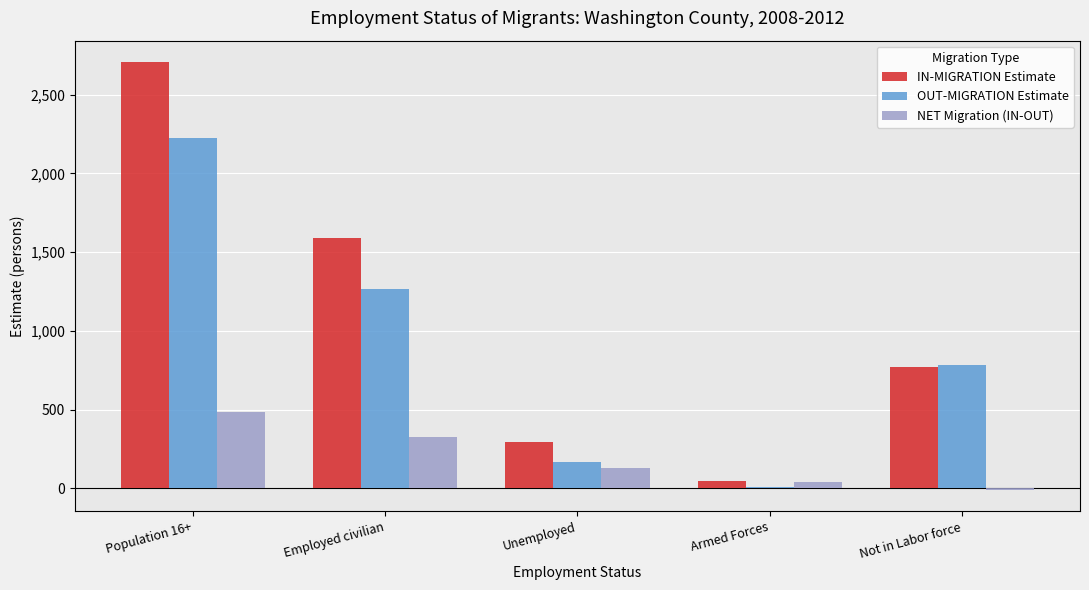

At which category is the sum across all series the highest?

Population 16+